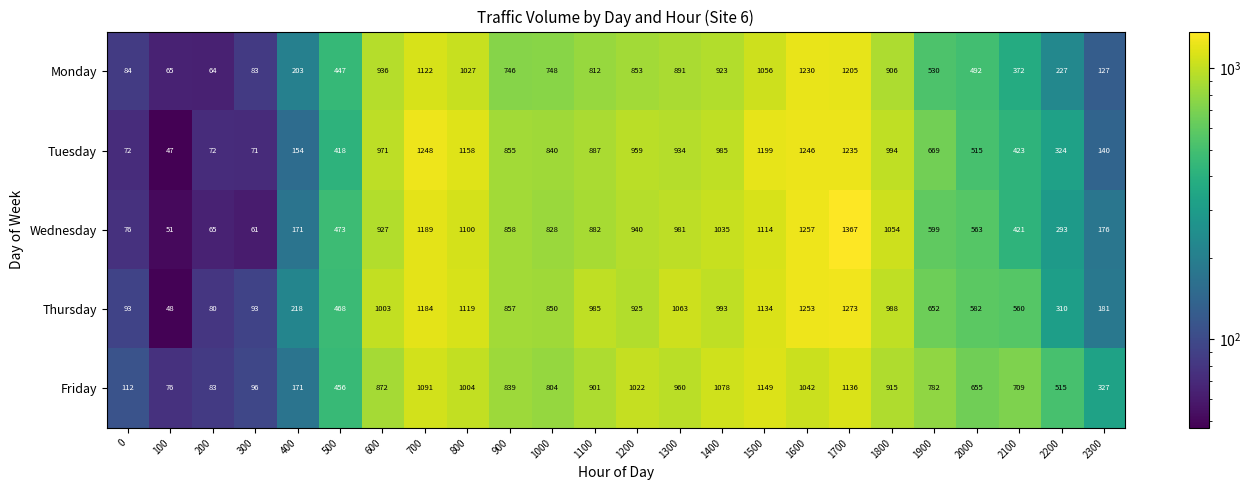

Which series has the largest range (max minus min)?

Wednesday